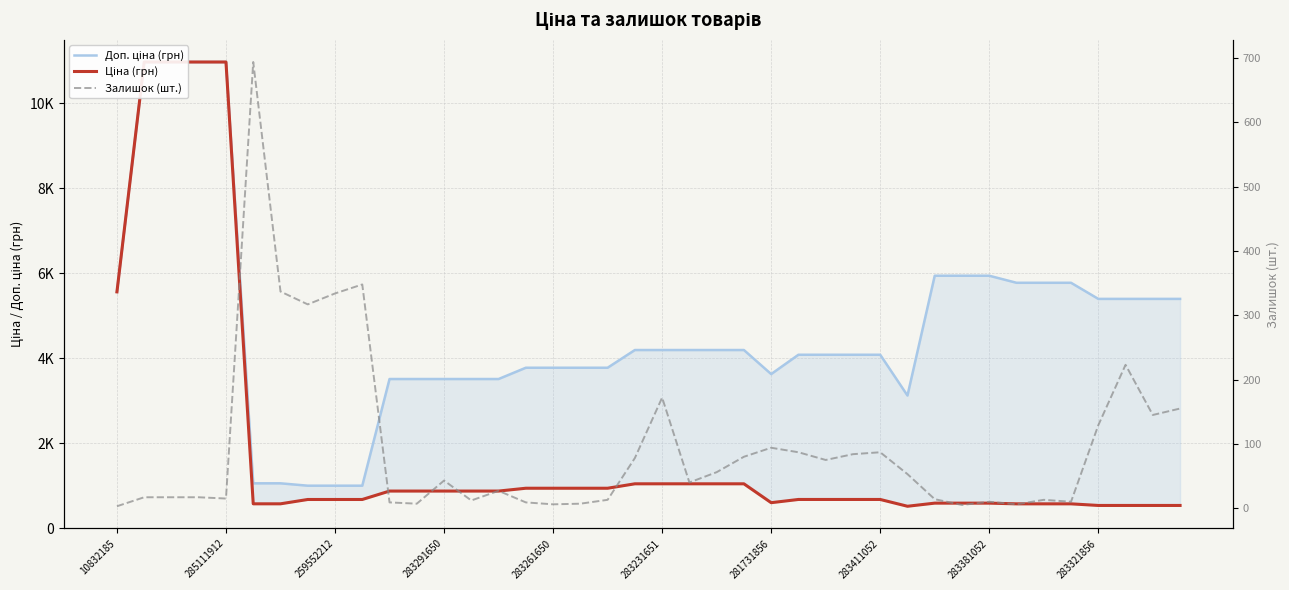

Reading left to right, what are all the values shown in this chart?

Доп. ціна (грн): 5560.3	10964.4	10964.4	10964.4	10964.4	1060.0	1060.0	1004.1	1004.1	1004.1	3511.9	3511.9	3511.9	3511.9	3511.9	3777.0	3777.0	3777.0	3777.0	4193.5	4193.5	4193.5	4193.5	4193.5	3627.9	4082.3	4082.3	4082.3	4082.3	3123.8	5940.0	5940.0	5940.0	5774.3	5774.3	5774.3	5395.7	5395.7	5395.7	5395.7
Ціна (грн): 5560.3	10964.4	10964.4	10964.4	10964.4	578.1	578.1	679.8	679.8	679.8	878.0	878.0	878.0	878.0	878.0	944.2	944.2	944.2	944.2	1048.4	1048.4	1048.4	1048.4	1048.4	604.6	680.4	680.4	680.4	680.4	520.6	594.0	594.0	594.0	577.4	577.4	577.4	539.6	539.6	539.6	539.6
Залишок (шт.): 3.0	17.0	17.0	17.0	15.0	694.0	337.0	317.0	334.0	348.0	9.0	7.0	43.0	12.0	27.0	9.0	6.0	7.0	13.0	78.0	172.0	40.0	56.0	80.0	94.0	87.0	75.0	84.0	87.0	53.0	14.0	5.0	10.0	6.0	13.0	10.0	129.0	223.0	145.0	155.0